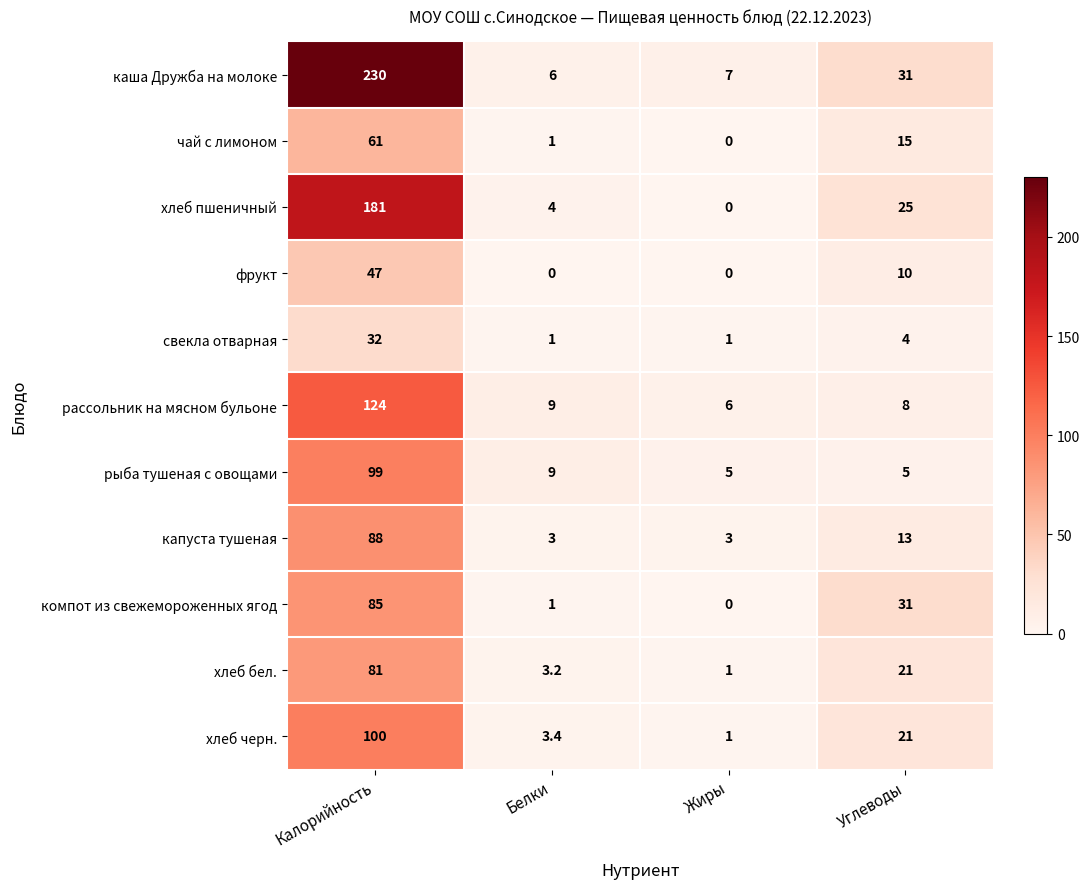

True or false: хлеб бел. has a value of 1.0 at Жиры.

True